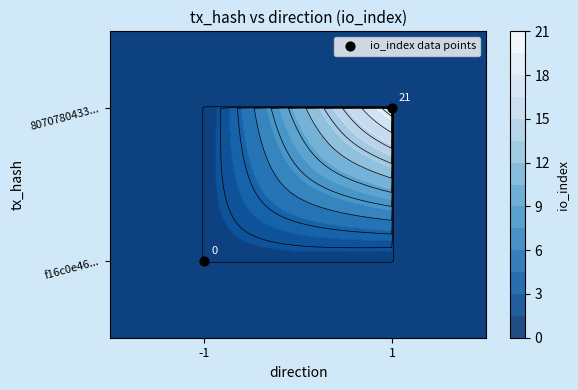

How many series are shown in this chart?

1